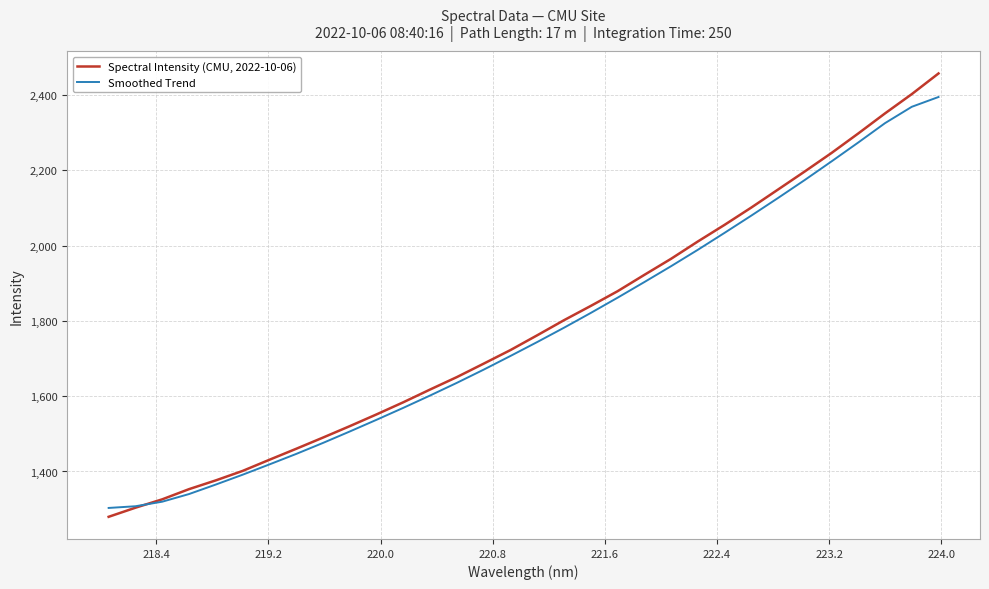

True or false: Spectral Intensity (CMU, 2022-10-06) has more than 0 points higher than both neighbors.

False